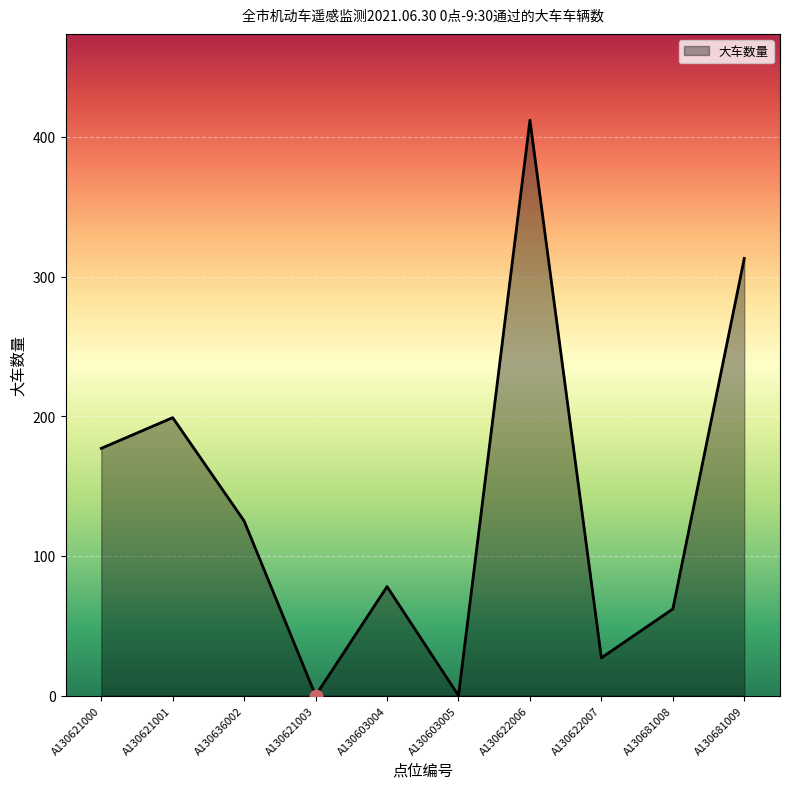

What is the change in value from A130621000 to A130636002?

-52